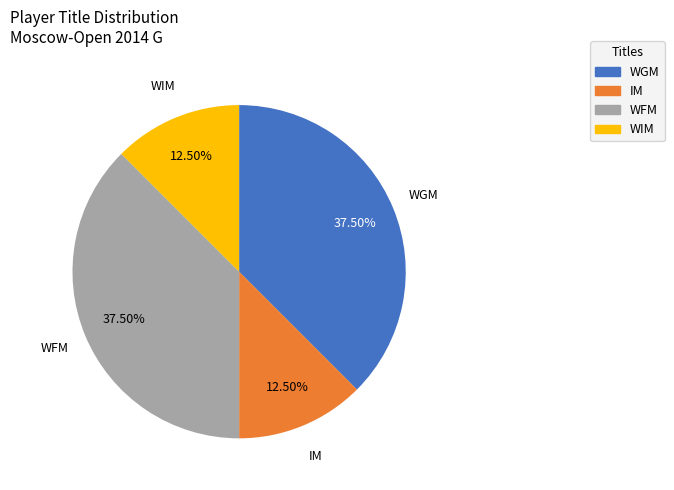

Do WGM and WFM together represent more than half of the pie?

Yes